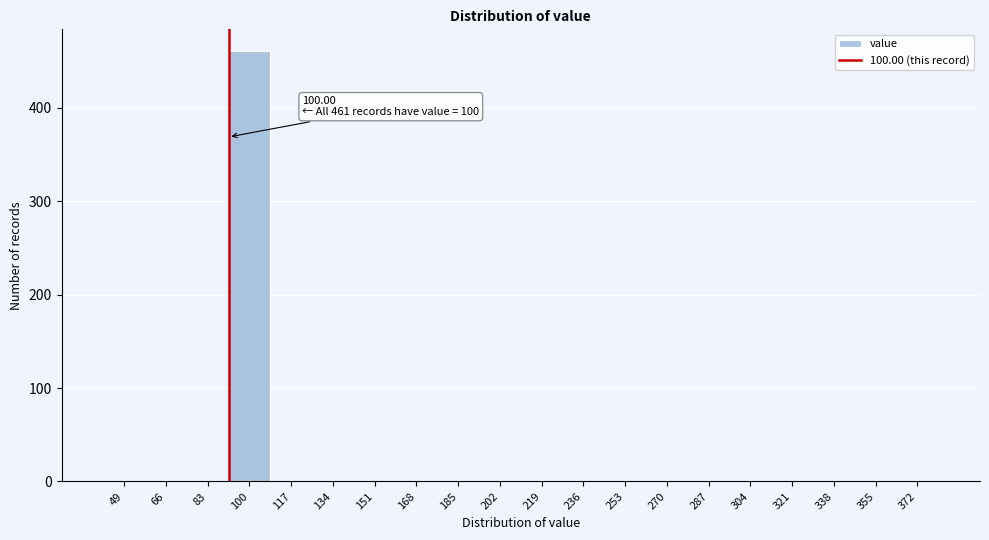

Reading left to right, list all the values displayed in this chart.

49=0	66=0	83=0	100=461	117=0	134=0	151=0	168=0	185=0	202=0	219=0	236=0	253=0	270=0	287=0	304=0	321=0	338=0	355=0	372=0